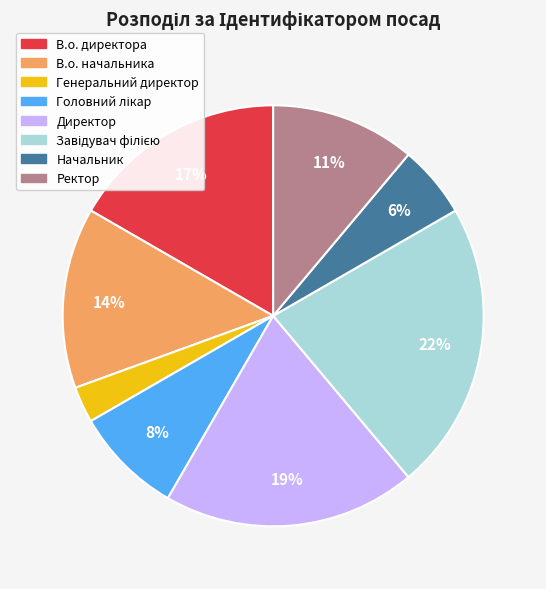

What is the smallest slice in the pie chart?

Генеральний директор